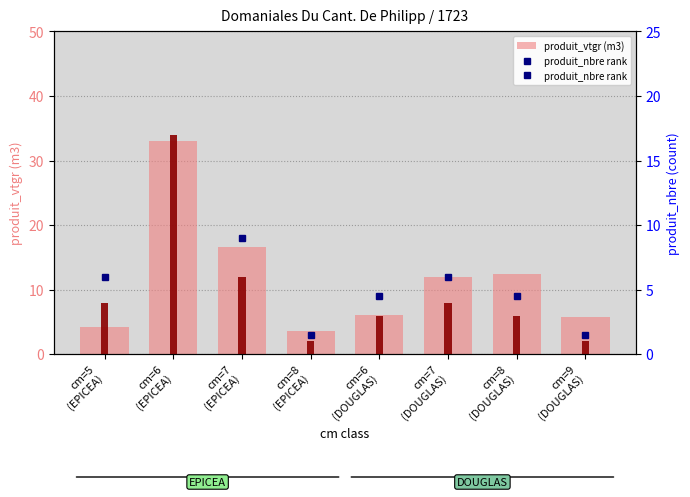

Are the bars horizontal?

No